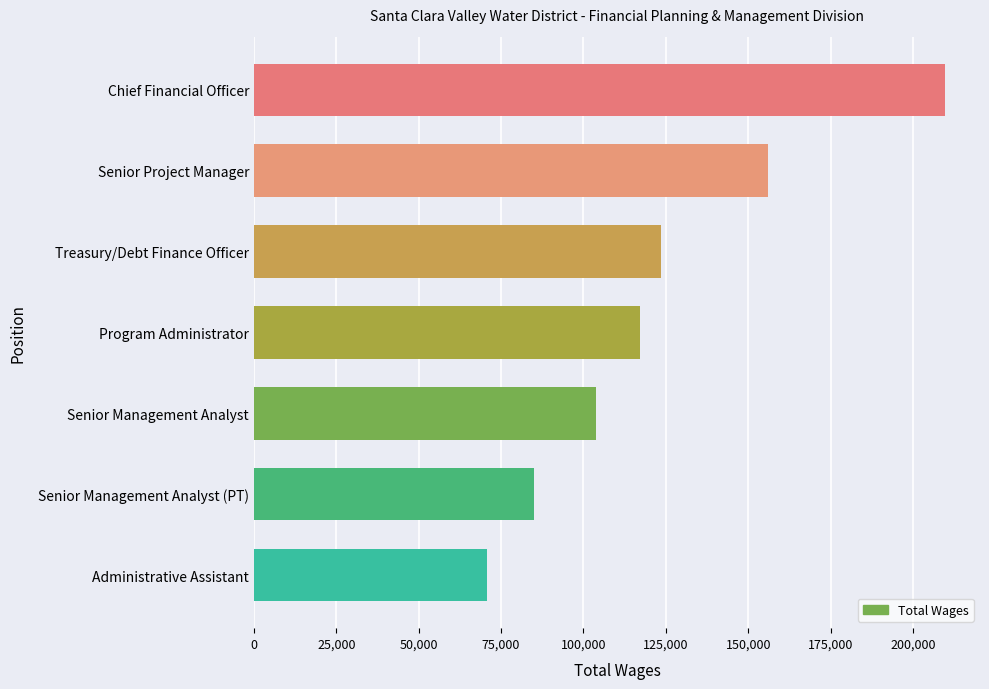

What value does the data have at Administrative Assistant?

70765